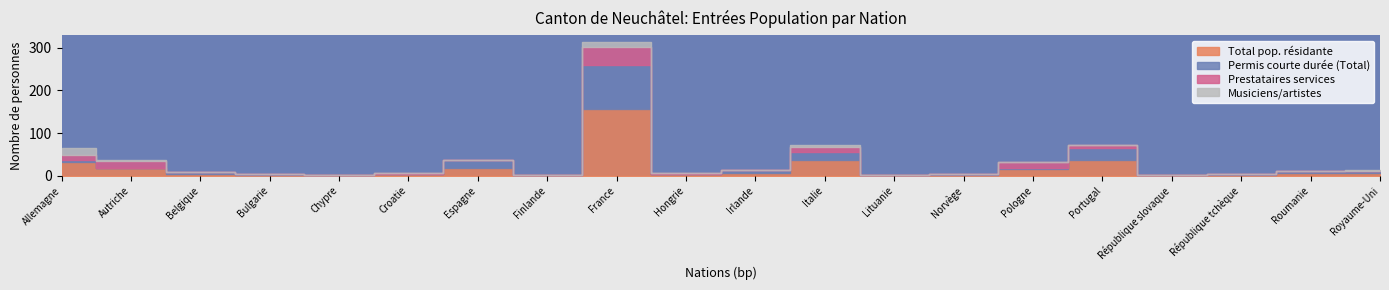

List the series in order of their peak value, highest first.

Total pop. résidante, Permis courte durée (Total), Prestataires services, Musiciens/artistes